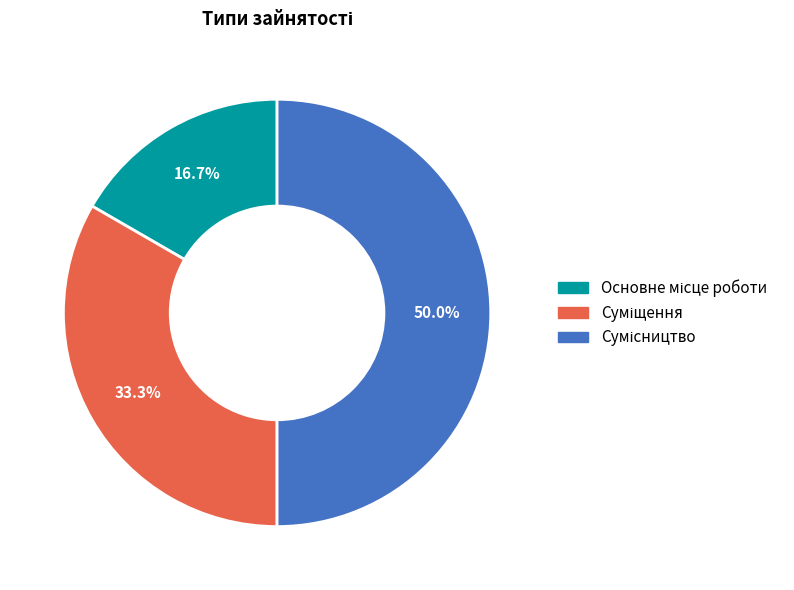

The Суміщення slice represents 33% of the pie. True or false?

True